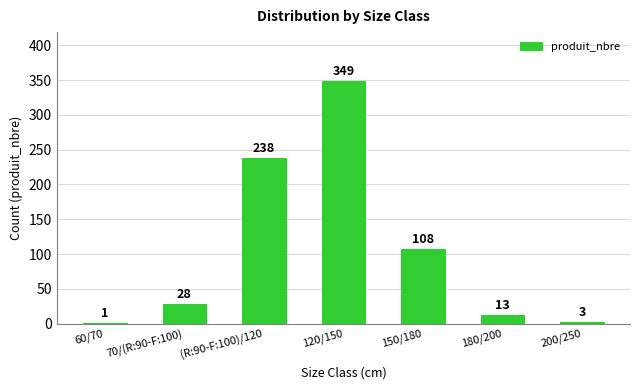

What is the change in value from (R:90-F:100)/120 to 120/150?

+111